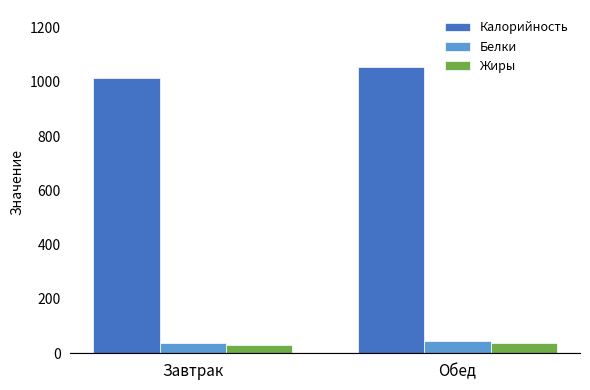

Between Завтрак and Обед, which series saw the biggest shift?

Калорийность